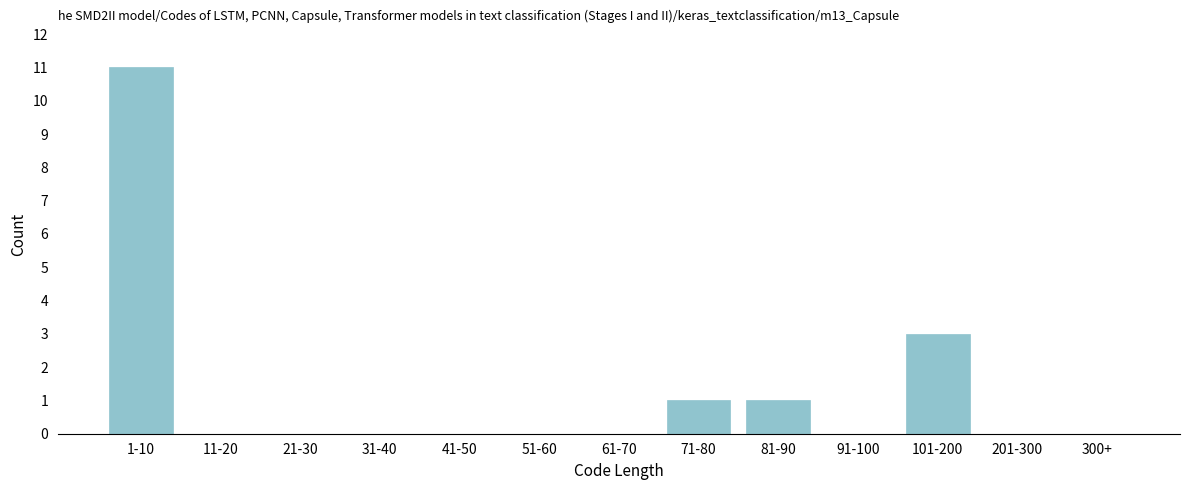

Reading right to left, what are all the values shown in this chart?

300+=0	201-300=0	101-200=3	91-100=0	81-90=1	71-80=1	61-70=0	51-60=0	41-50=0	31-40=0	21-30=0	11-20=0	1-10=11